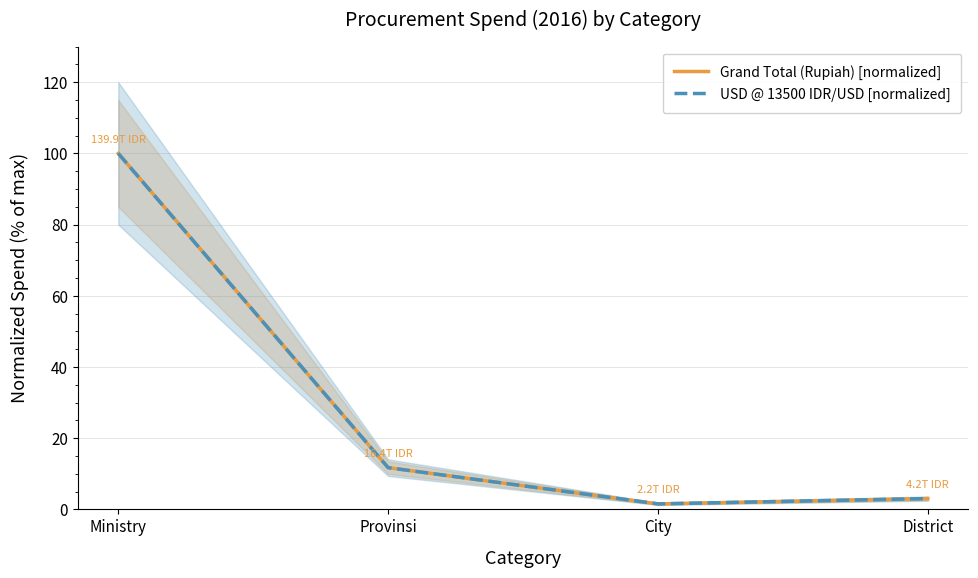

True or false: Grand Total (Rupiah) [normalized] and USD @ 13500 IDR/USD [normalized] intersect in this chart.

False